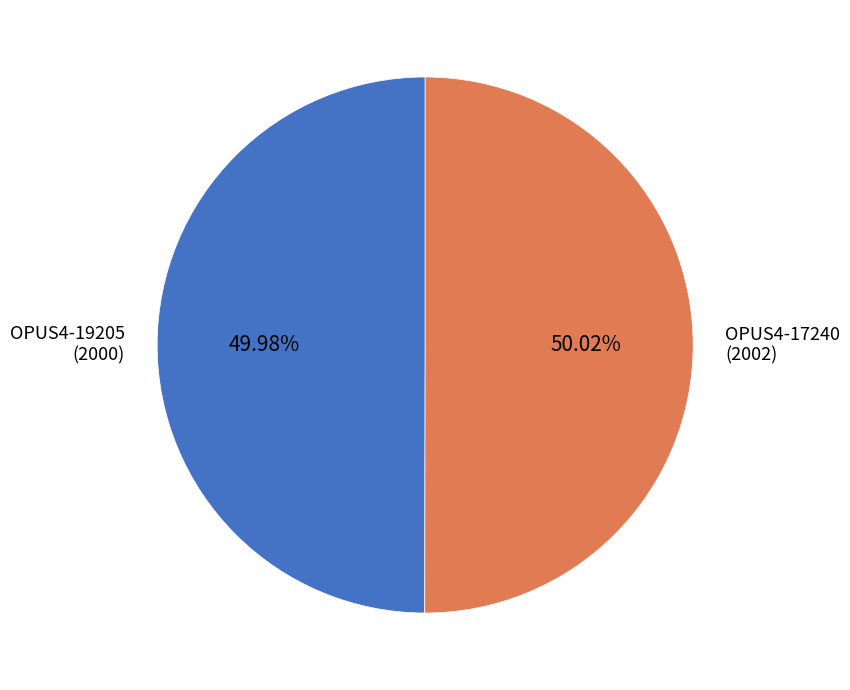

Count the number of slices in the pie.

2